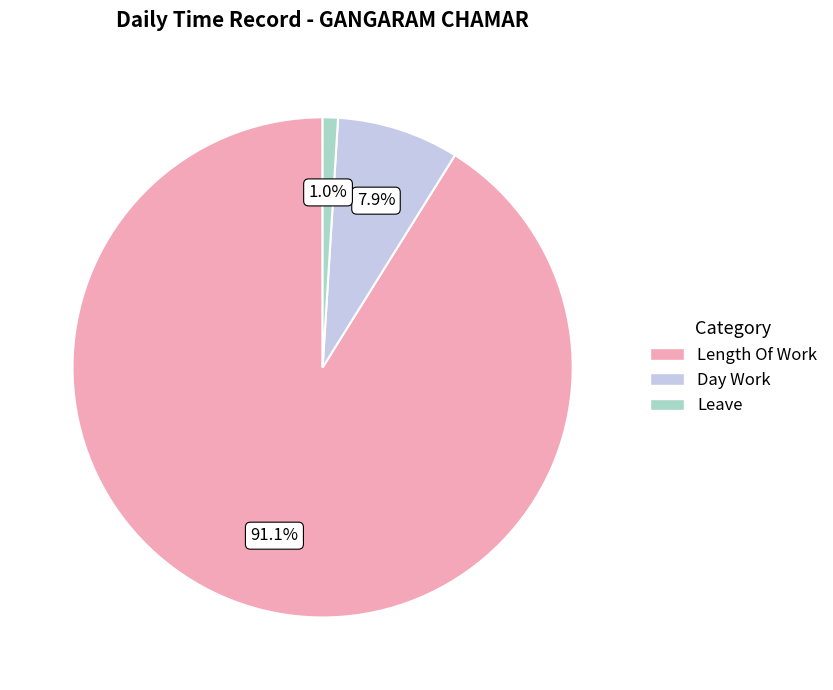

Combined, what portion of the pie is Day Work and Length Of Work?

99.0%